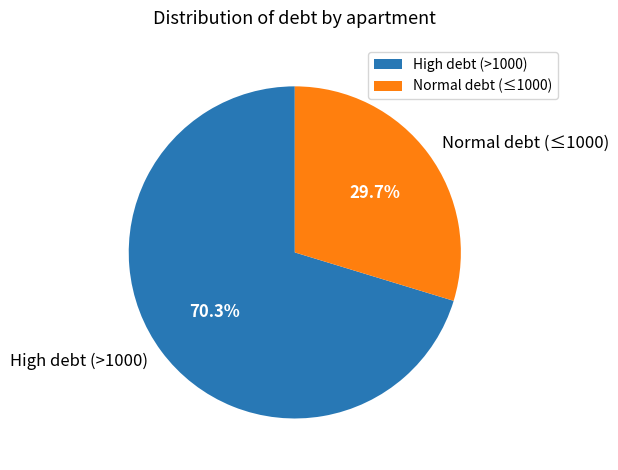

What portion of the pie excludes Normal debt (≤1000)?

70.3%